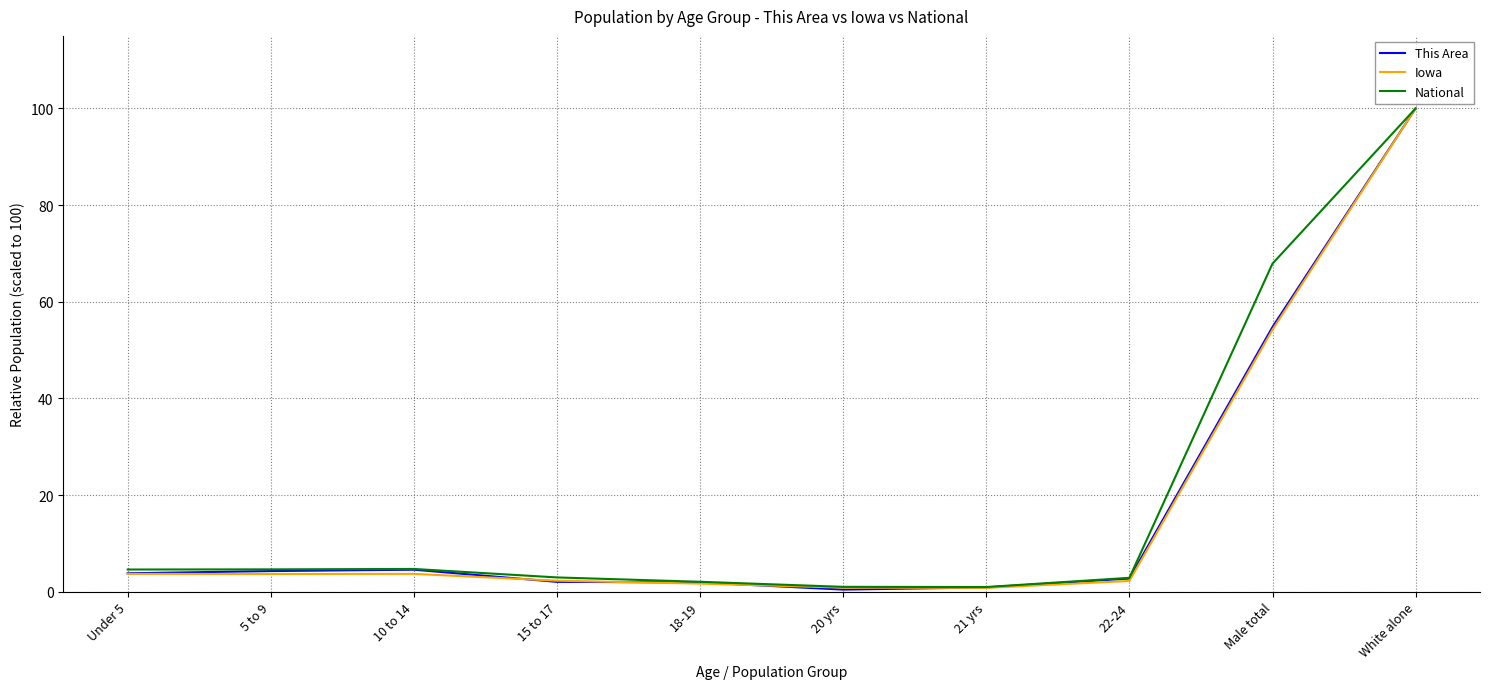

True or false: Iowa has more than 2 points higher than both neighbors.

False